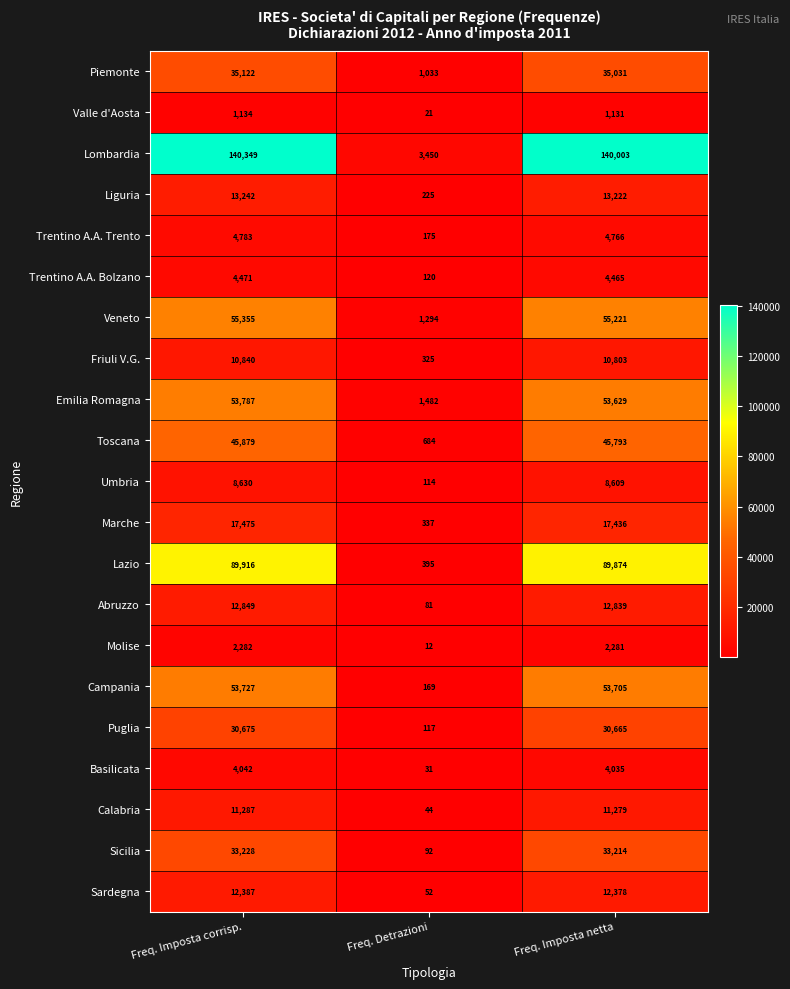

Is it true that Trentino A.A. Bolzano equals 7611 at Freq. Imposta corrisp.?

False